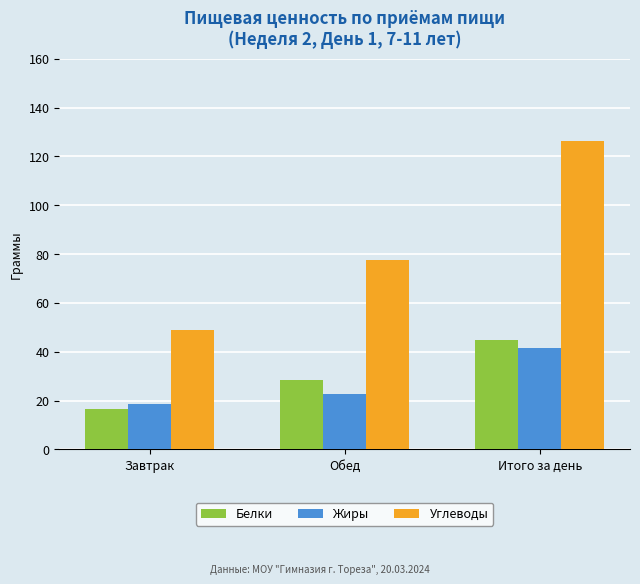

At which category does the chart reach its minimum across all series?

Завтрак